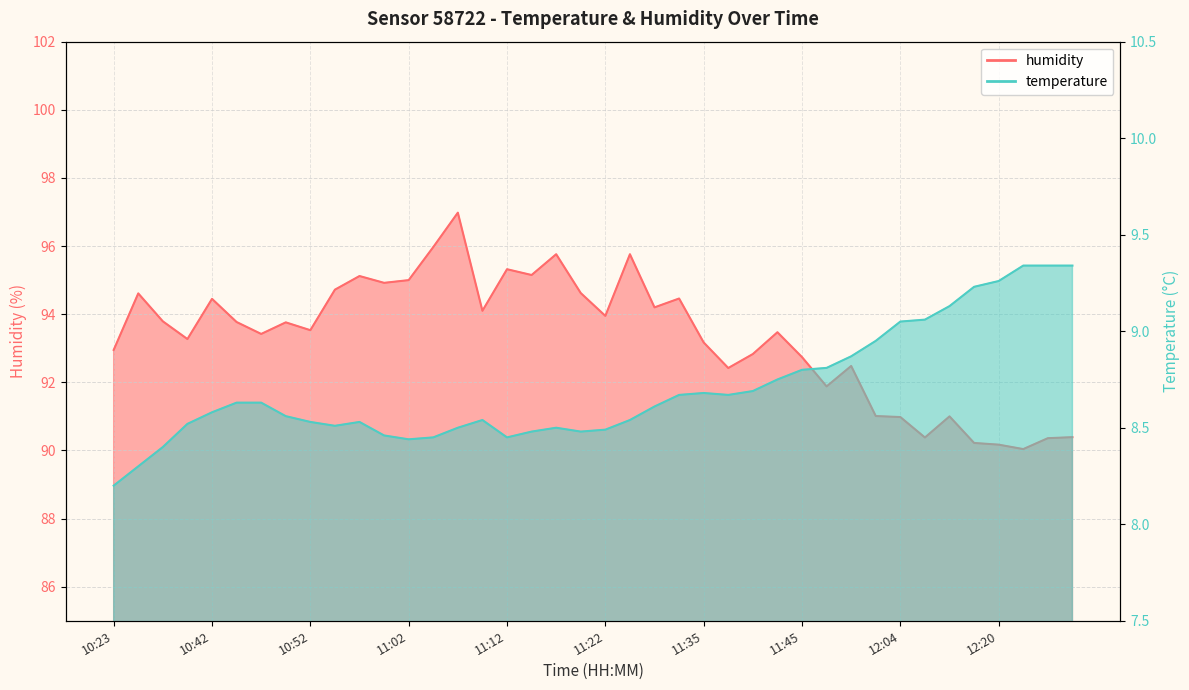

Where is the first local maximum for temperature?

10:57